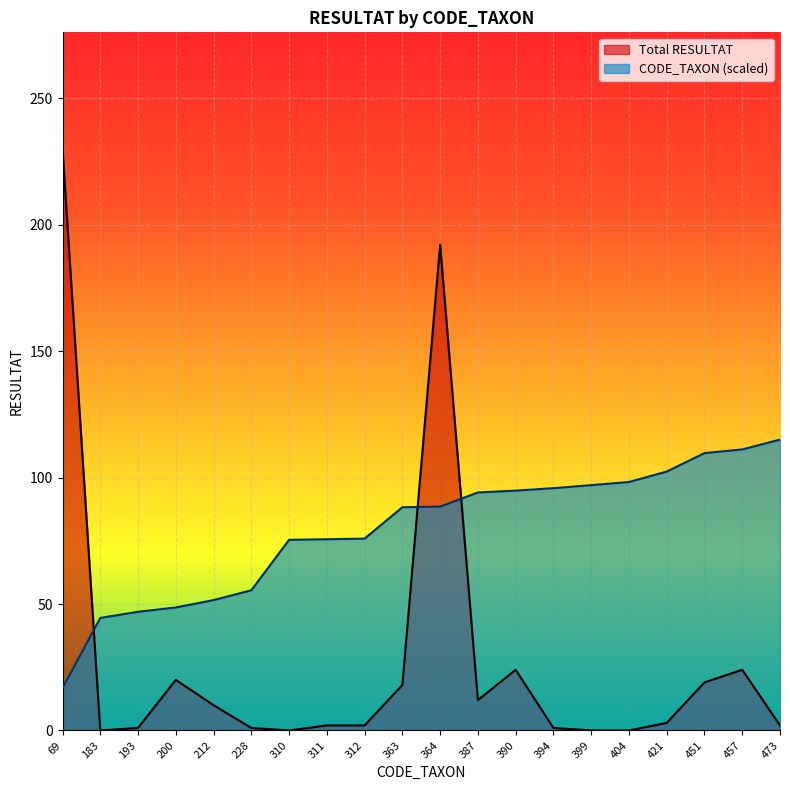

The value of CODE_TAXON at 183 is 79.9. True or false?

False